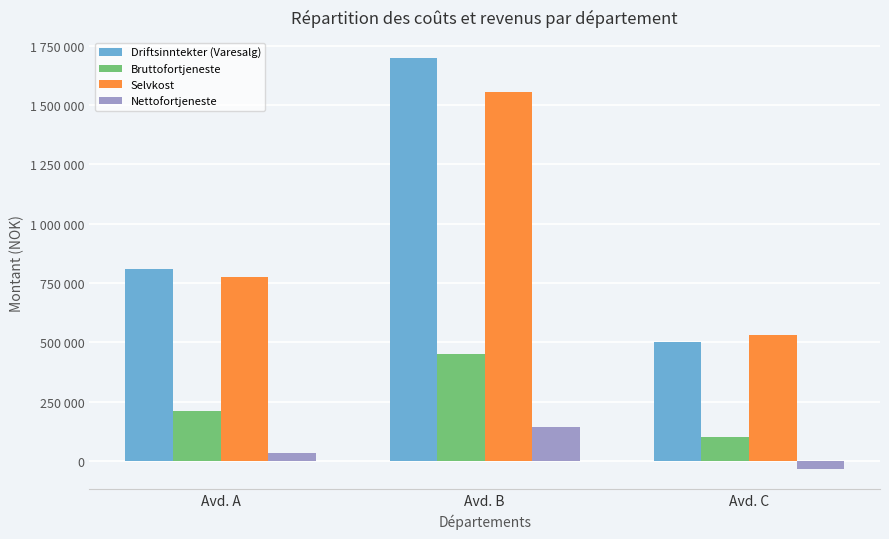

Reading left to right, extract all data points from this chart.

Driftsinntekter (Varesalg): Avd. A=810000	Avd. B=1700000	Avd. C=500000
Bruttofortjeneste: Avd. A=210000	Avd. B=450000	Avd. C=100000
Selvkost: Avd. A=774750	Avd. B=1556500	Avd. C=530750
Nettofortjeneste: Avd. A=35250	Avd. B=143500	Avd. C=-30750